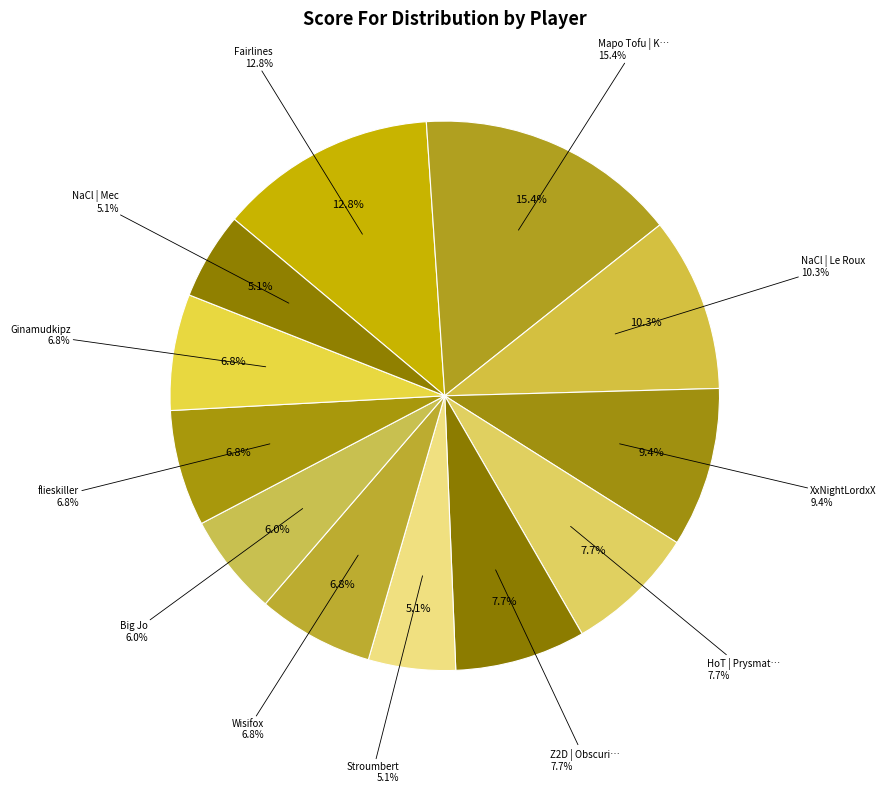

To the nearest percent, what percentage of the pie is Z2D | Obscurité?

8%